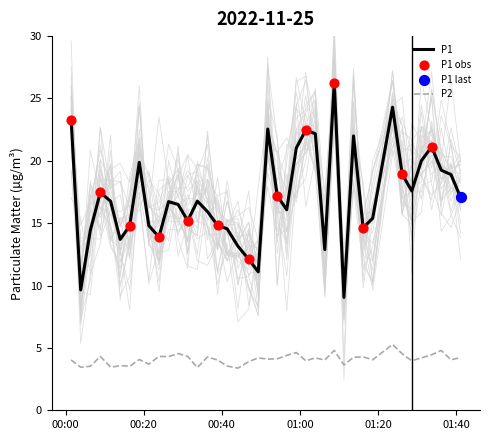

True or false: P1 and P2 intersect in this chart.

False